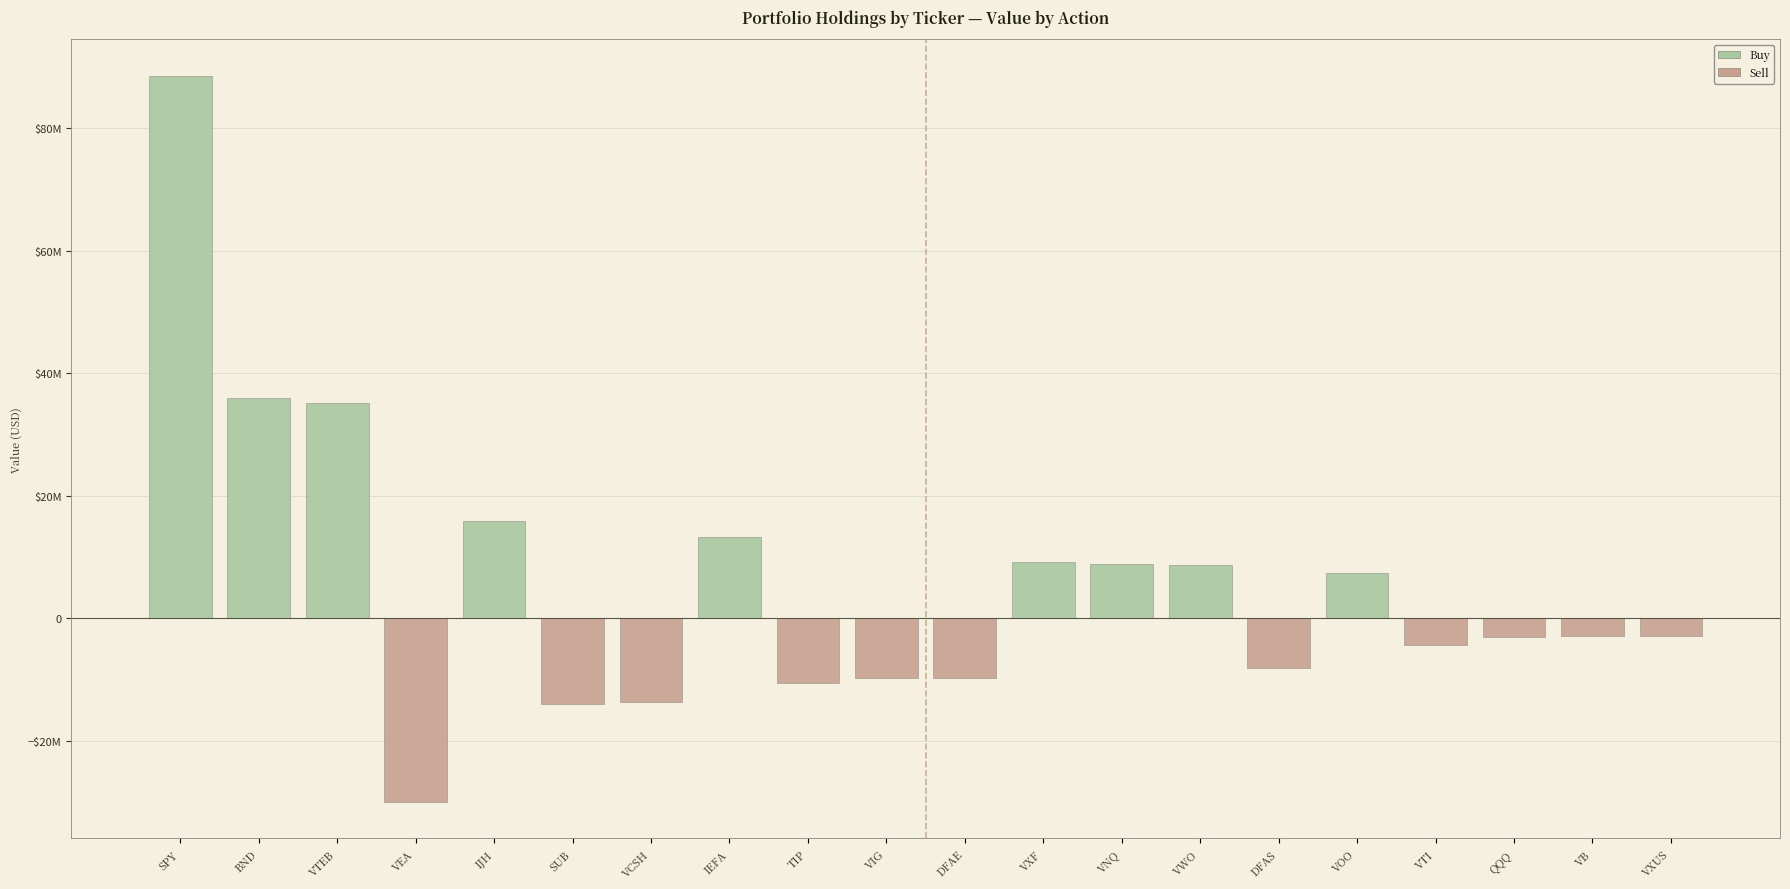

Which label corresponds to the largest value in the chart?

SPY